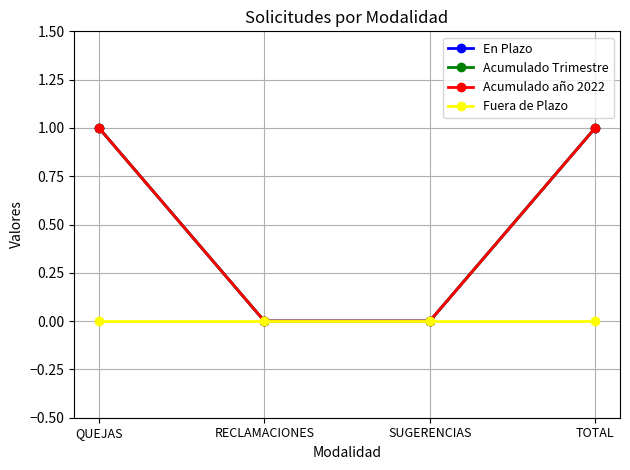

True or false: Fuera de Plazo has a value of 0 at TOTAL.

True